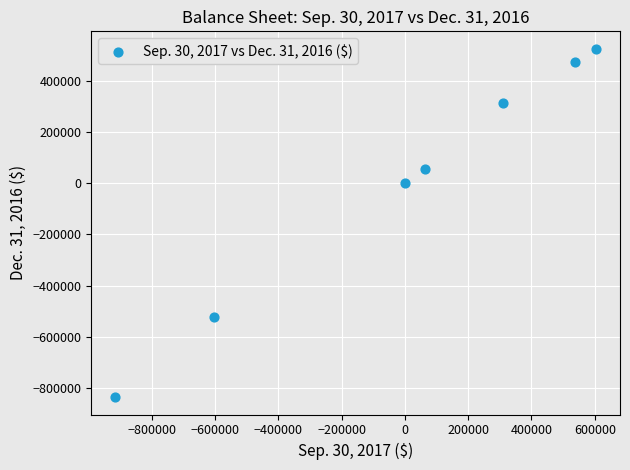

What is the range of Y values (max minus min)?

1359476